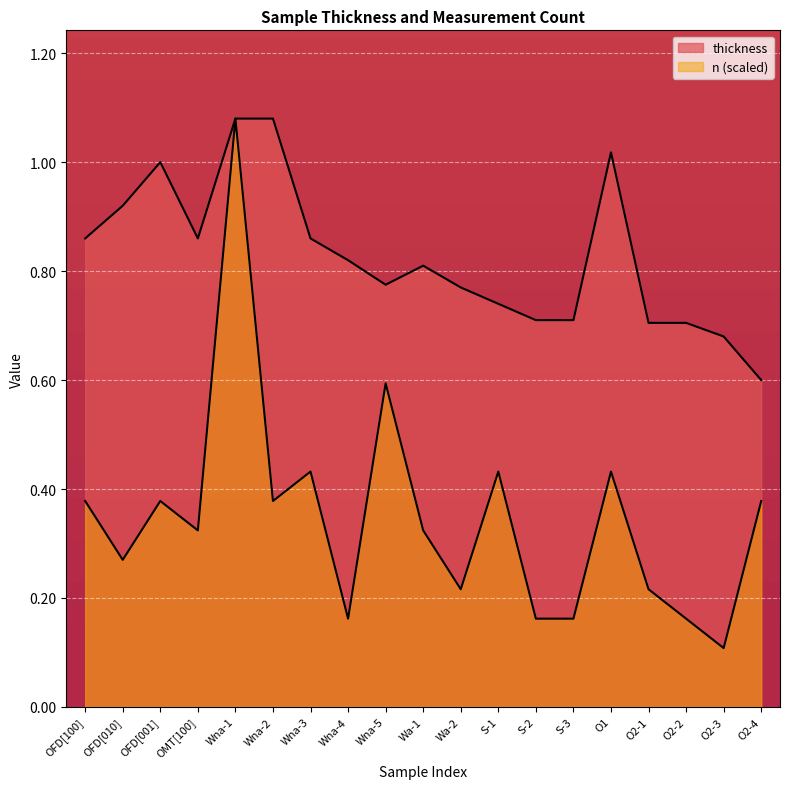

How many lines are shown in the chart?

2